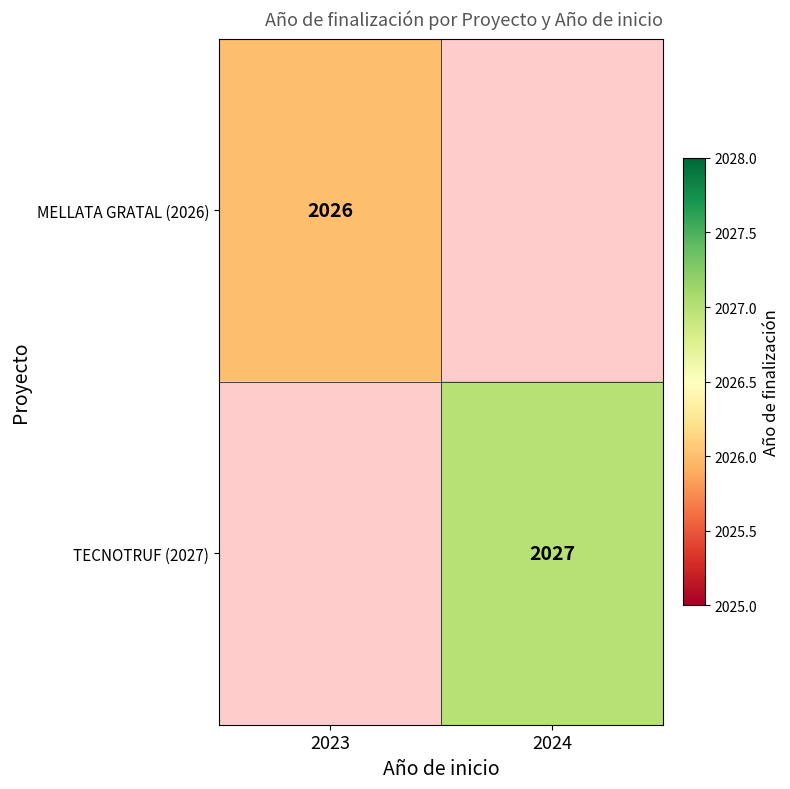

At which category does the chart reach its minimum across all series?

2023